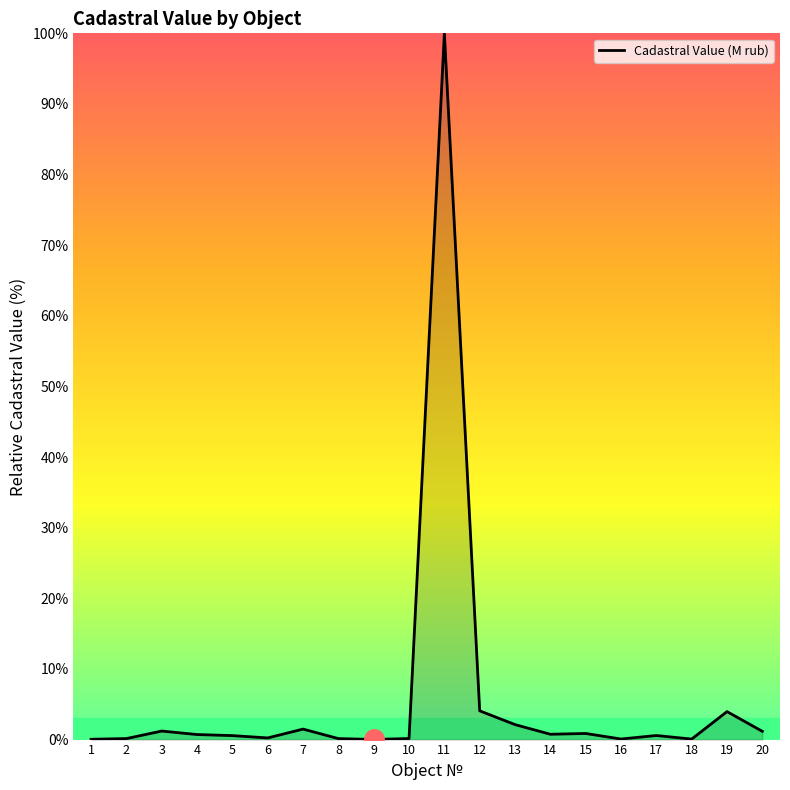

True or false: the data has more than 2 interior local peaks.

True